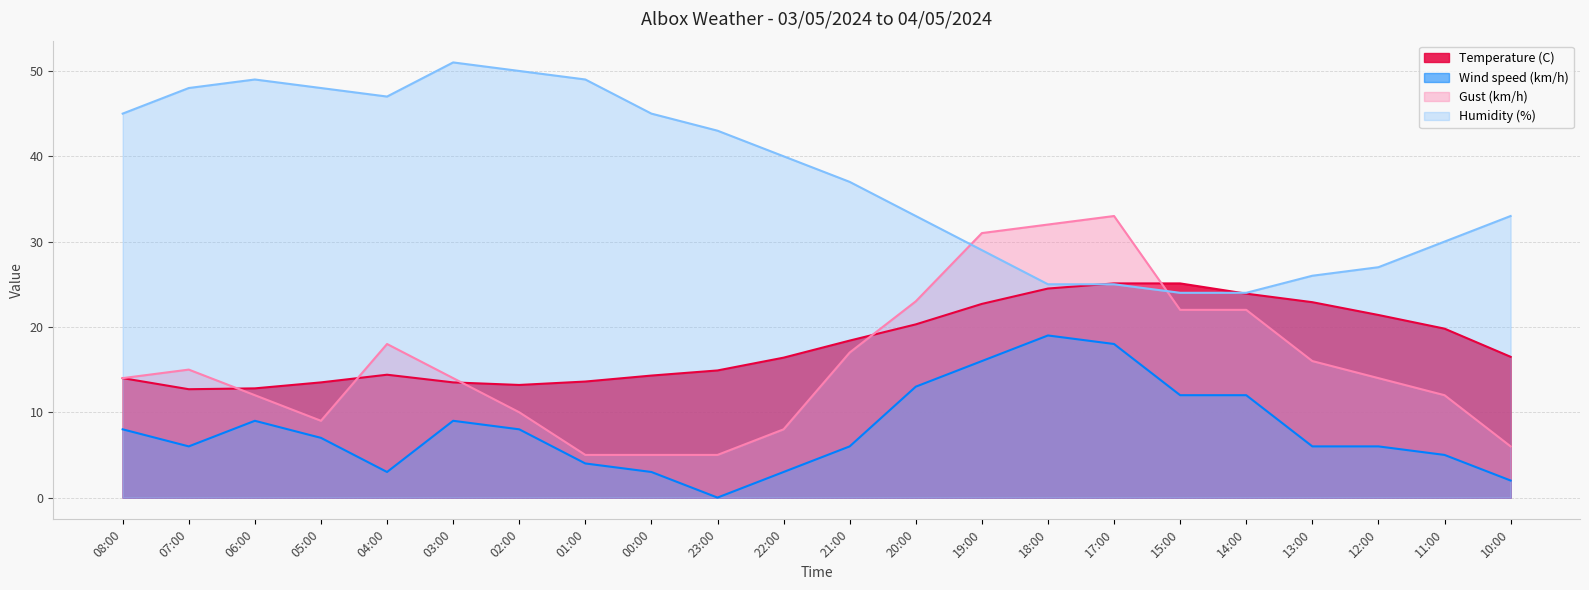

How many data points in Gust (km/h) are above 14?

10